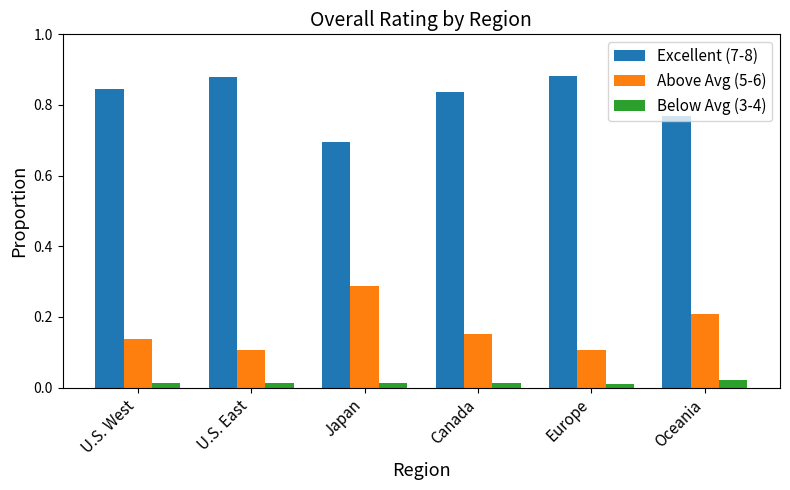

True or false: Above Avg (5-6) has a value of 0.2 at Canada.

True